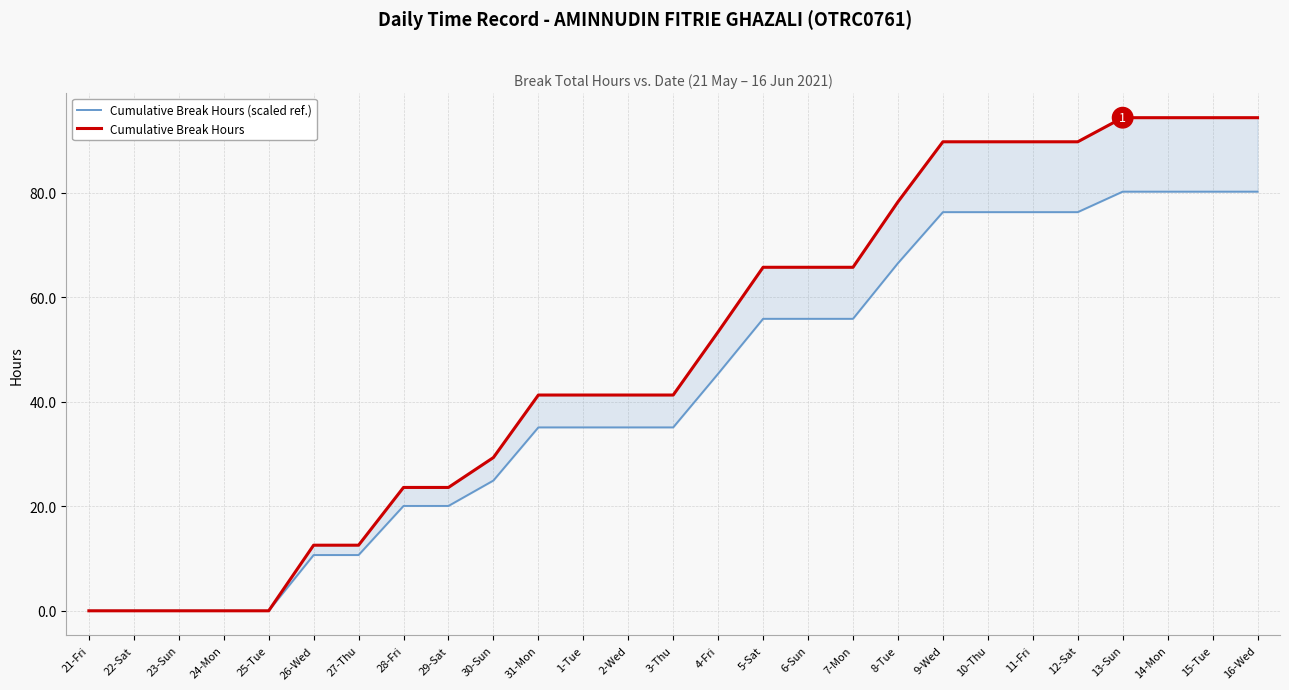

What are all the series names shown in the legend?

Cumulative Break Hours (scaled ref.), Cumulative Break Hours